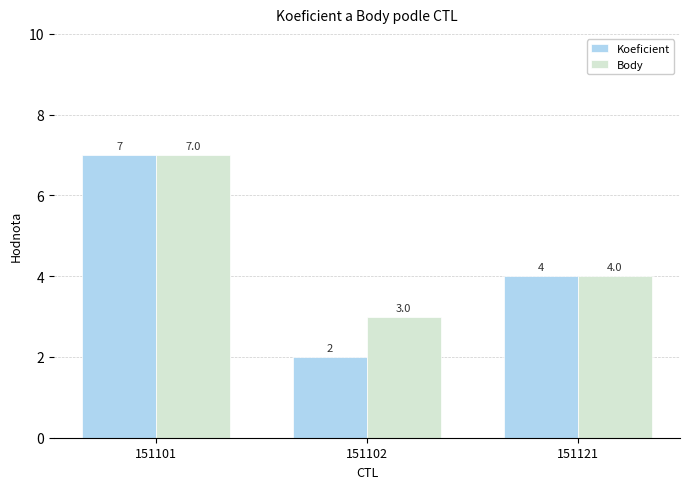

Rank the series by their average value, from lowest to highest.

Koeficient, Body